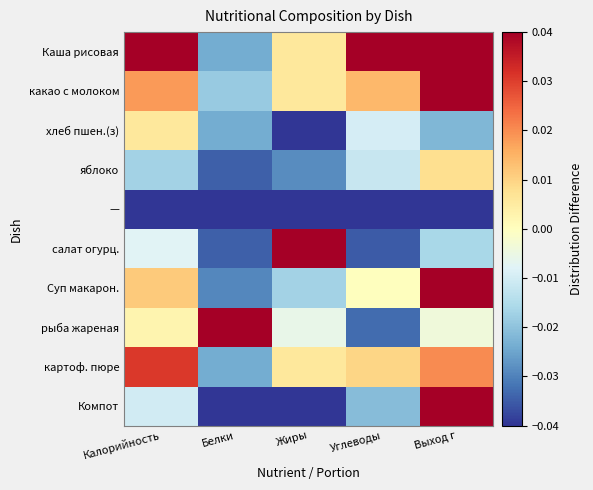

Which series has the largest total across all categories?

Каша рисовая